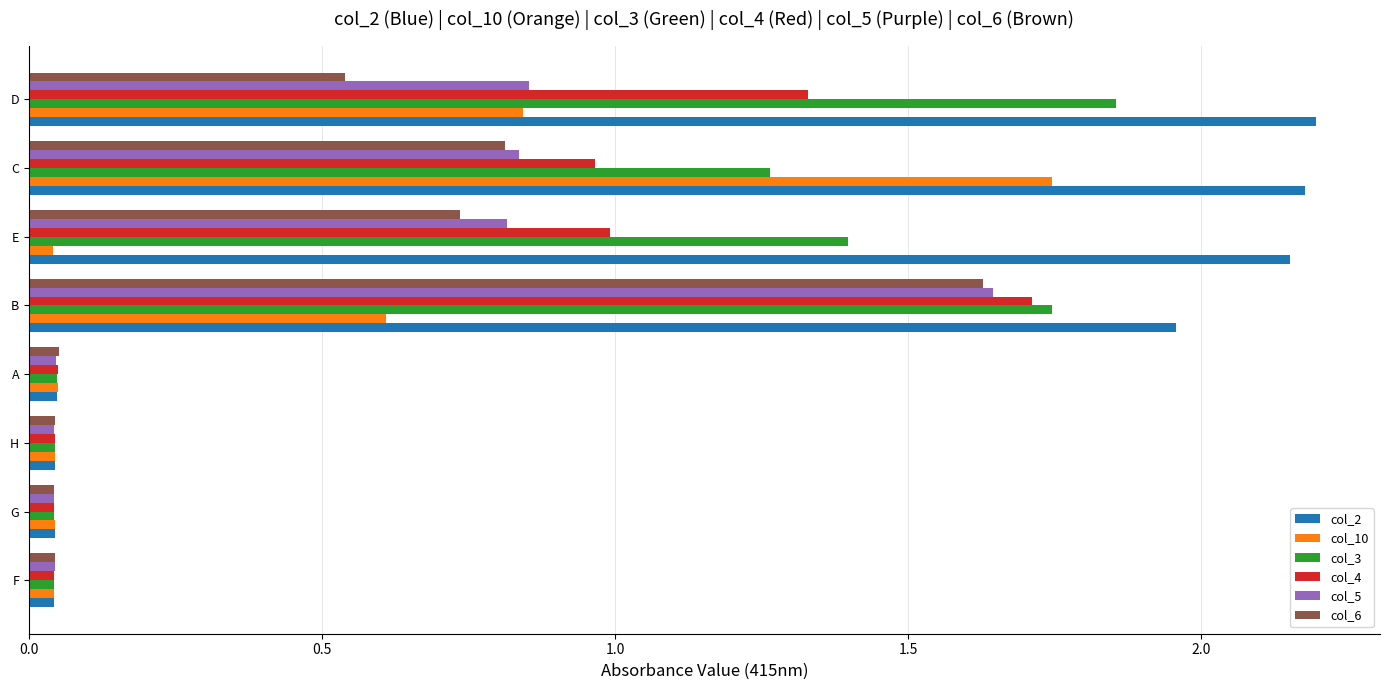

What is the sum of all col_5 values?

4.3